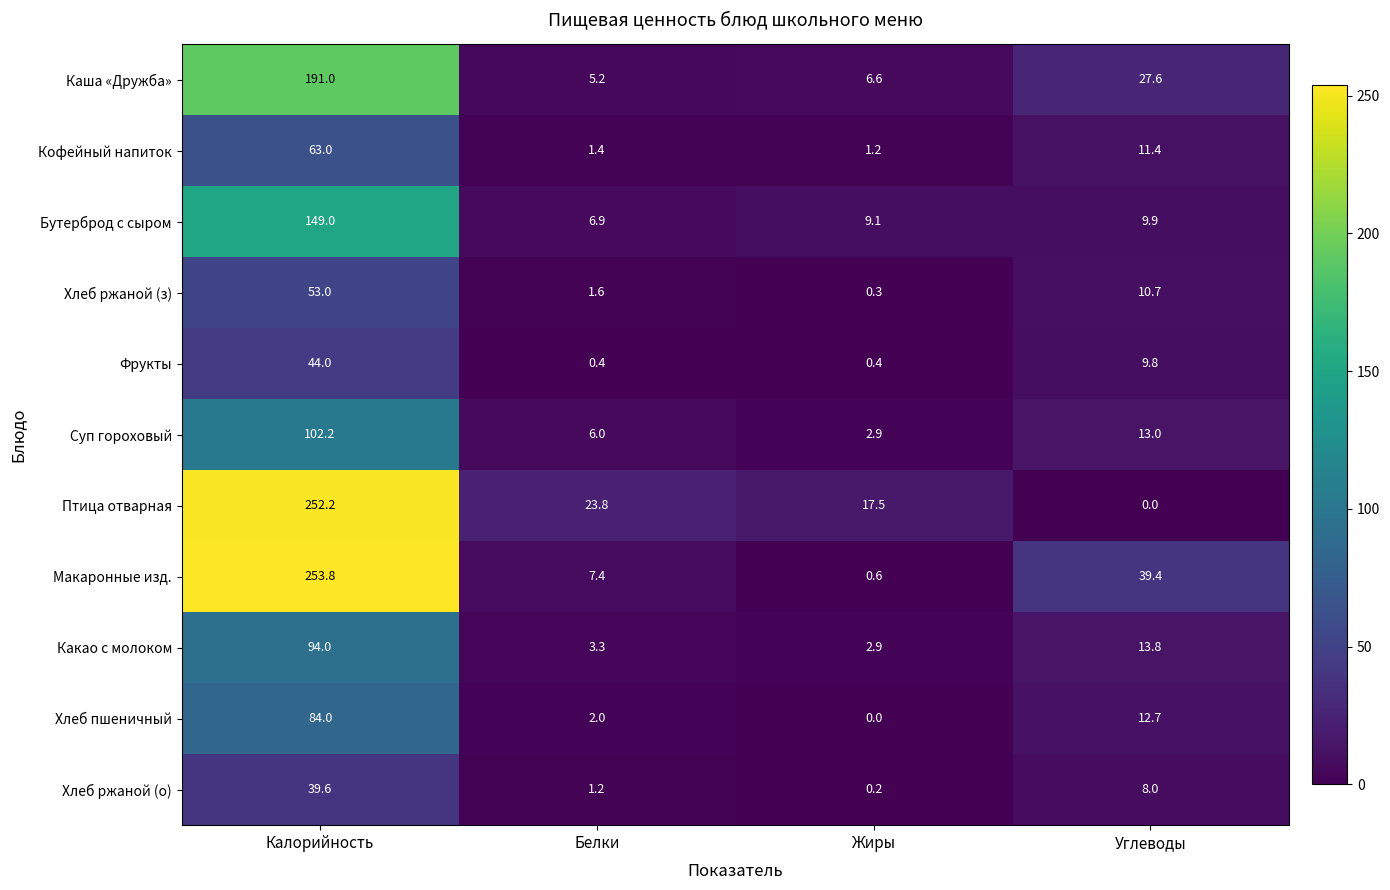

What is the spread (max minus min) of values at Жиры?

17.5